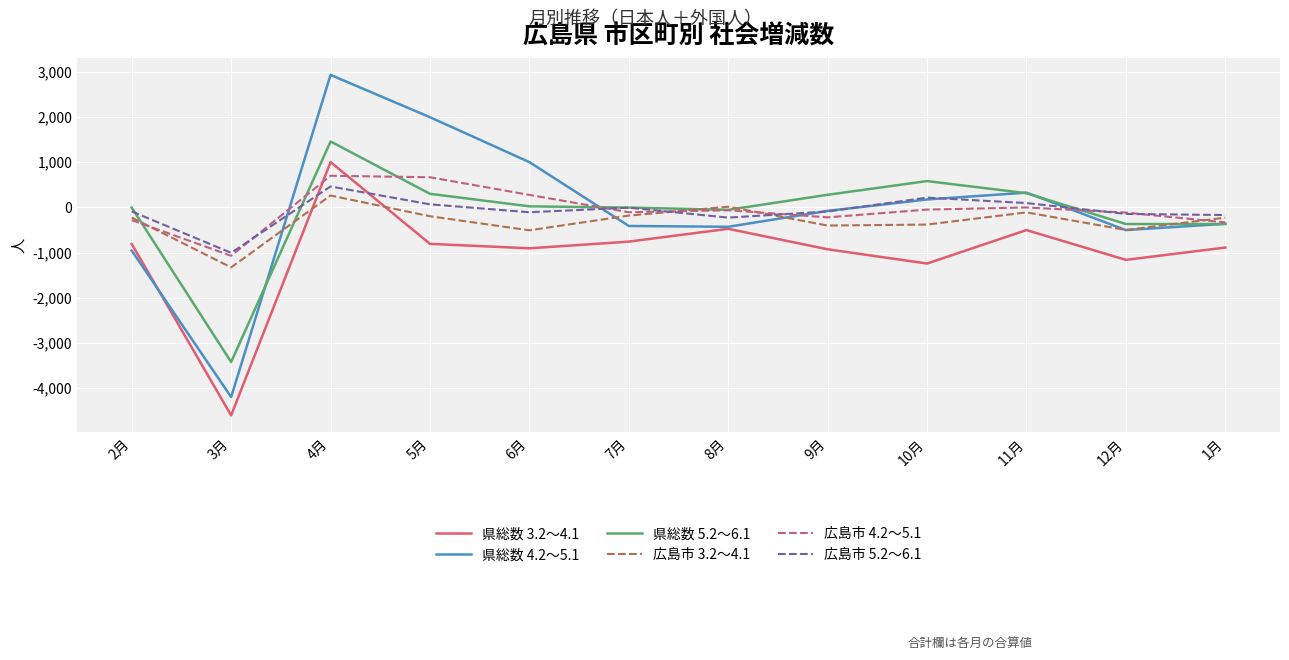

Which series has the largest range (max minus min)?

県総数 4.2～5.1